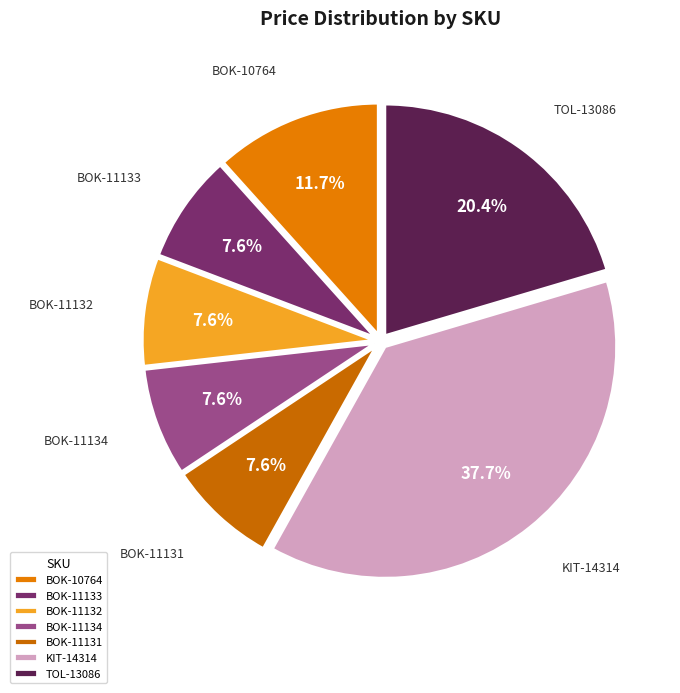

Rank the categories by value from highest to lowest.

KIT-14314, TOL-13086, BOK-10764, BOK-11133, BOK-11132, BOK-11134, BOK-11131